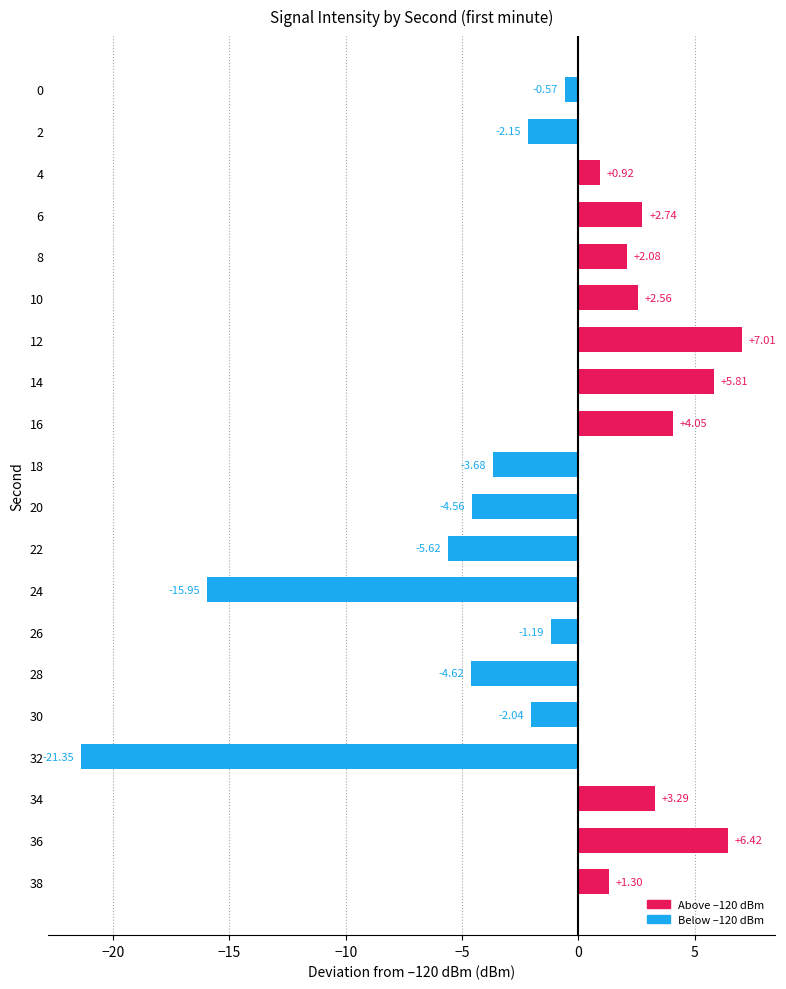

Rank the categories by value from highest to lowest.

12, 36, 14, 16, 34, 6, 10, 8, 38, 4, 0, 26, 30, 2, 18, 20, 28, 22, 24, 32